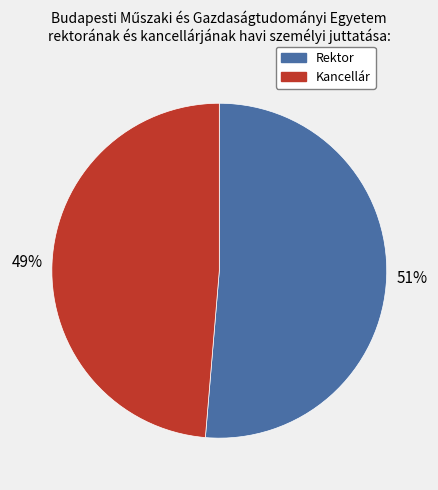

How many segments does this pie chart have?

2